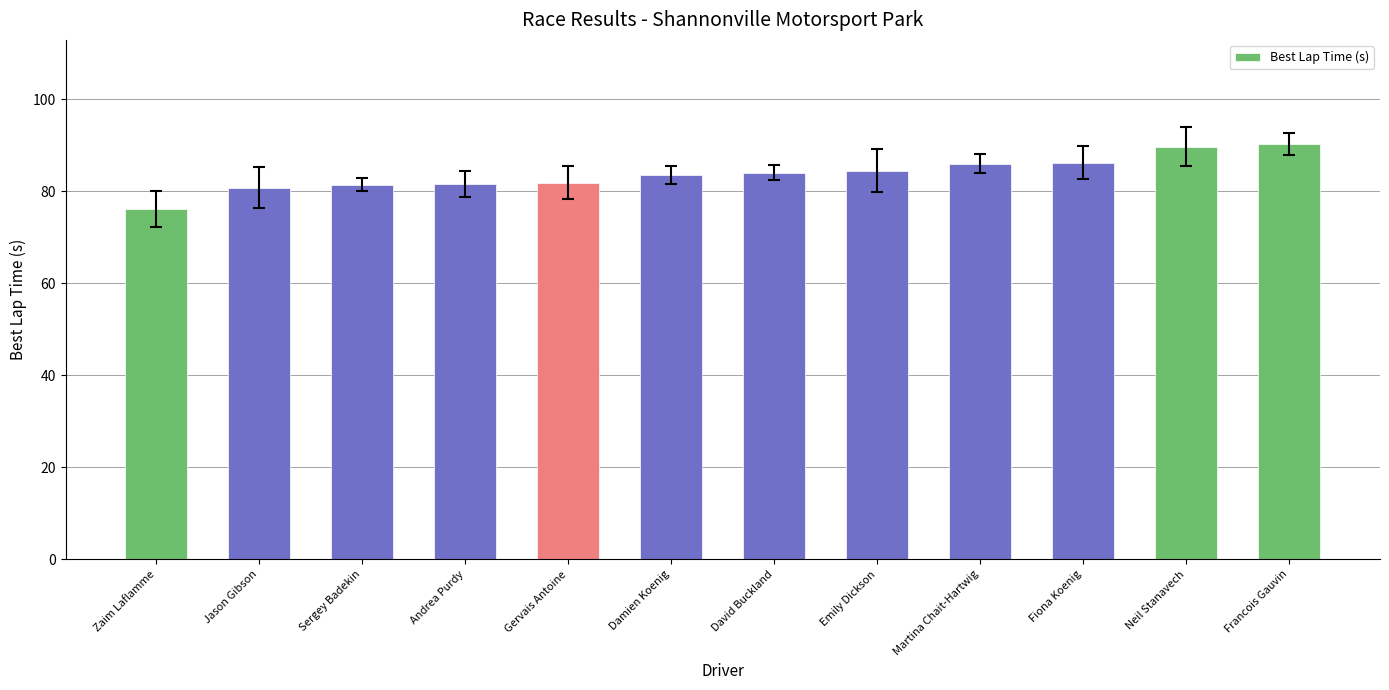

Which has a higher value, Fiona Koenig or Damien Koenig?

Fiona Koenig